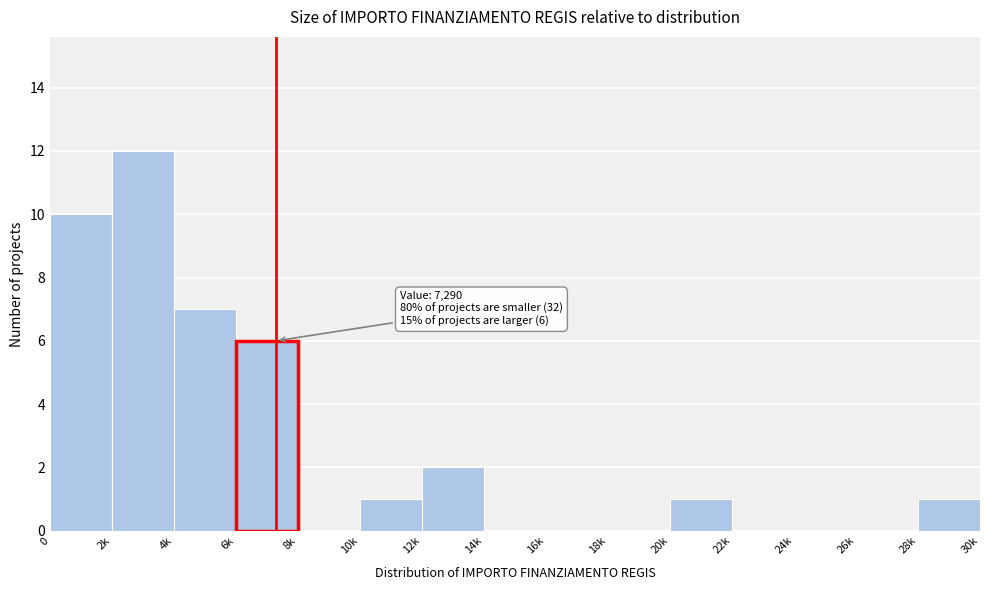

Reading left to right, what are all the values shown in this chart?

0=10	2k=12	4k=7	6k=6	8k=0	10k=1	12k=2	14k=0	16k=0	18k=0	20k=1	22k=0	24k=0	26k=0	28k=1